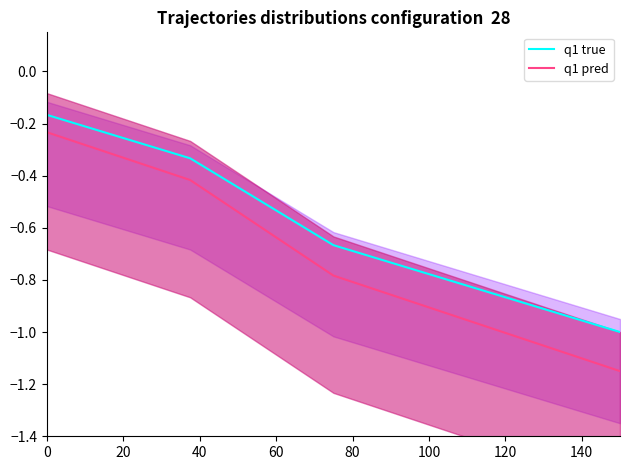

True or false: q1 pred and q1 true intersect in this chart.

False